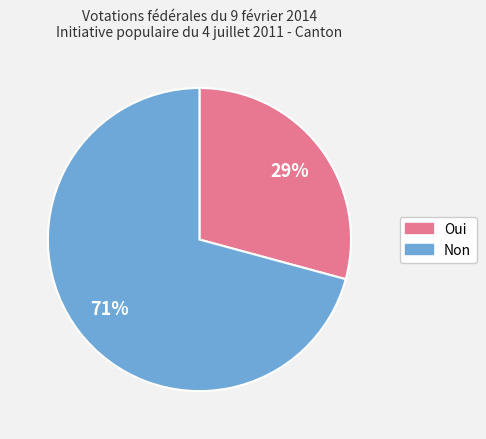

To the nearest percent, what portion does Non represent?

71%